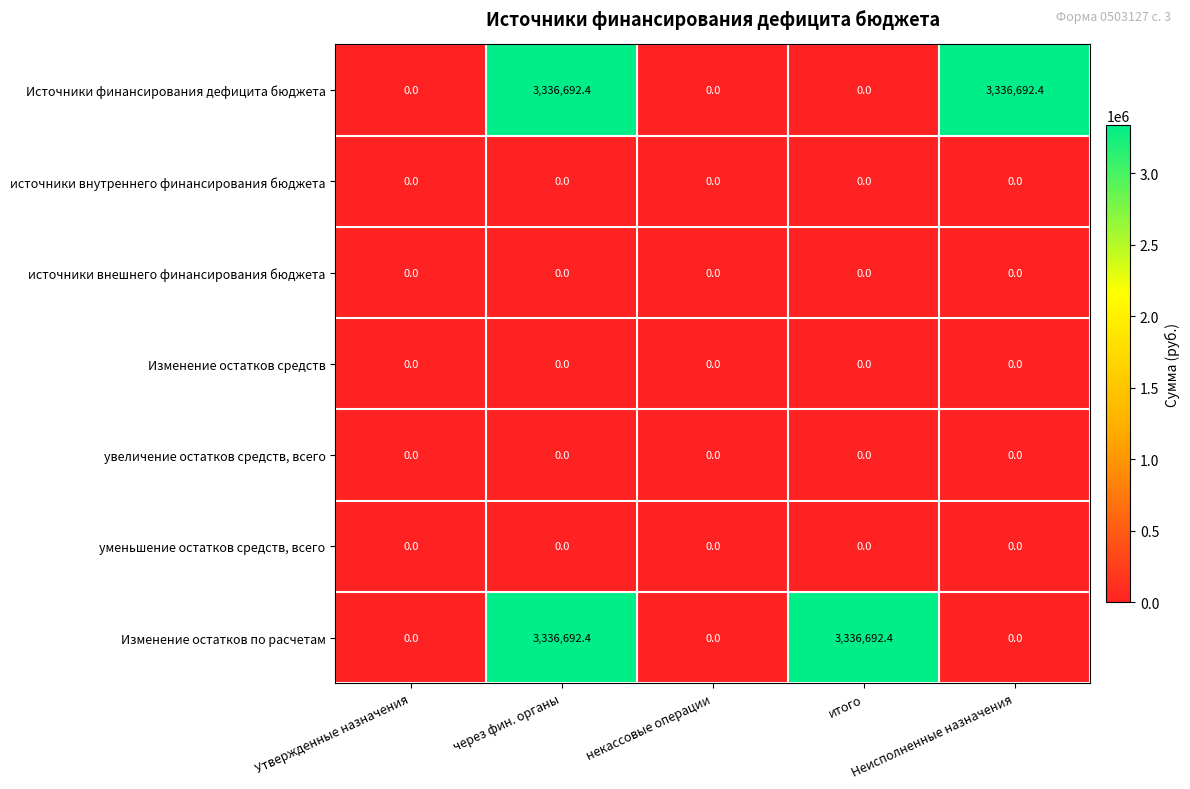

At how many categories does at least one series exceed 697732?

3